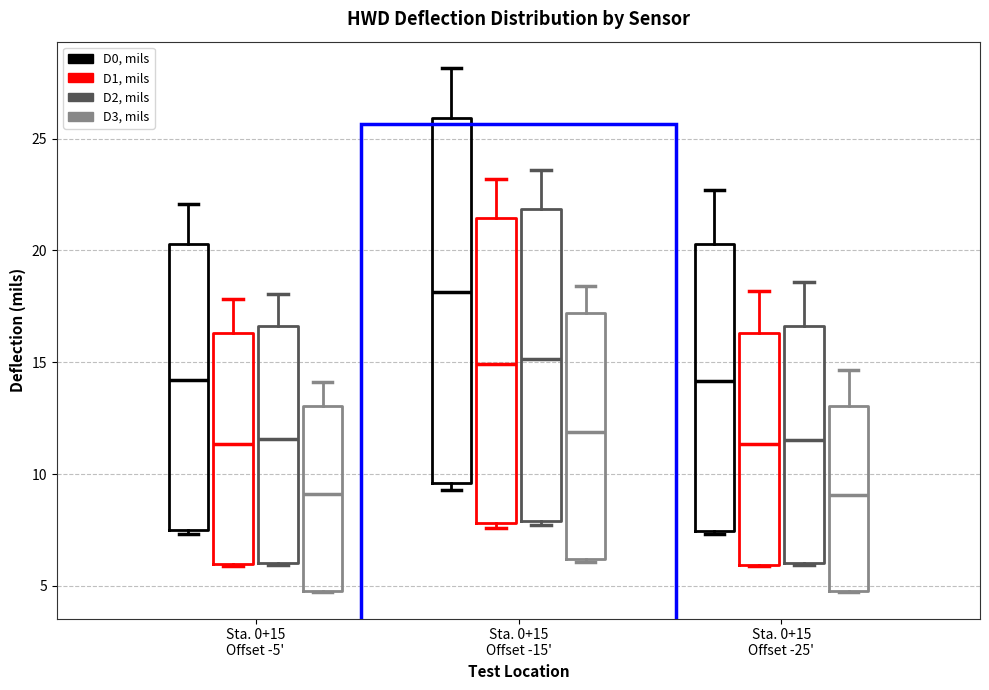

Reading left to right, transcribe this box plot: for each box, give where its median line is, the range the box spans, and where its two whiskers end, as read against the y-axis. The values are not printed on the chart, so give them approximately, as read against the axis.

Sta. 0+15 Offset -5' (D0, mils): median 14.0, box 7.5 to 20.5, whiskers 7.5 (just below the box's lower edge) to 22.0
Sta. 0+15 Offset -5' (D1, mils): median 11.5, box 6.0 to 16.5, whiskers 6.0 to 18.0
Sta. 0+15 Offset -5' (D2, mils): median 11.5, box 6.0 to 16.5, whiskers 6.0 to 18.0
Sta. 0+15 Offset -5' (D3, mils): median 9.0, box 5.0 to 13.0, whiskers 4.5 to 14.0
Sta. 0+15 Offset -15' (D0, mils): median 18.0, box 9.5 to 26.0, whiskers 9.5 (just below the box's lower edge) to 28.0
Sta. 0+15 Offset -15' (D1, mils): median 15.0, box 8.0 to 21.5, whiskers 7.5 to 23.0
Sta. 0+15 Offset -15' (D2, mils): median 15.0, box 8.0 to 22.0, whiskers 7.5 to 23.5
Sta. 0+15 Offset -15' (D3, mils): median 12.0, box 6.0 to 17.0, whiskers 6.0 (just below the box's lower edge) to 18.5
Sta. 0+15 Offset -25' (D0, mils): median 14.0, box 7.5 to 20.5, whiskers 7.5 to 22.5
Sta. 0+15 Offset -25' (D1, mils): median 11.5, box 6.0 to 16.5, whiskers 6.0 to 18.0
Sta. 0+15 Offset -25' (D2, mils): median 11.5, box 6.0 to 16.5, whiskers 6.0 to 18.5
Sta. 0+15 Offset -25' (D3, mils): median 9.0, box 5.0 to 13.0, whiskers 4.5 to 14.5